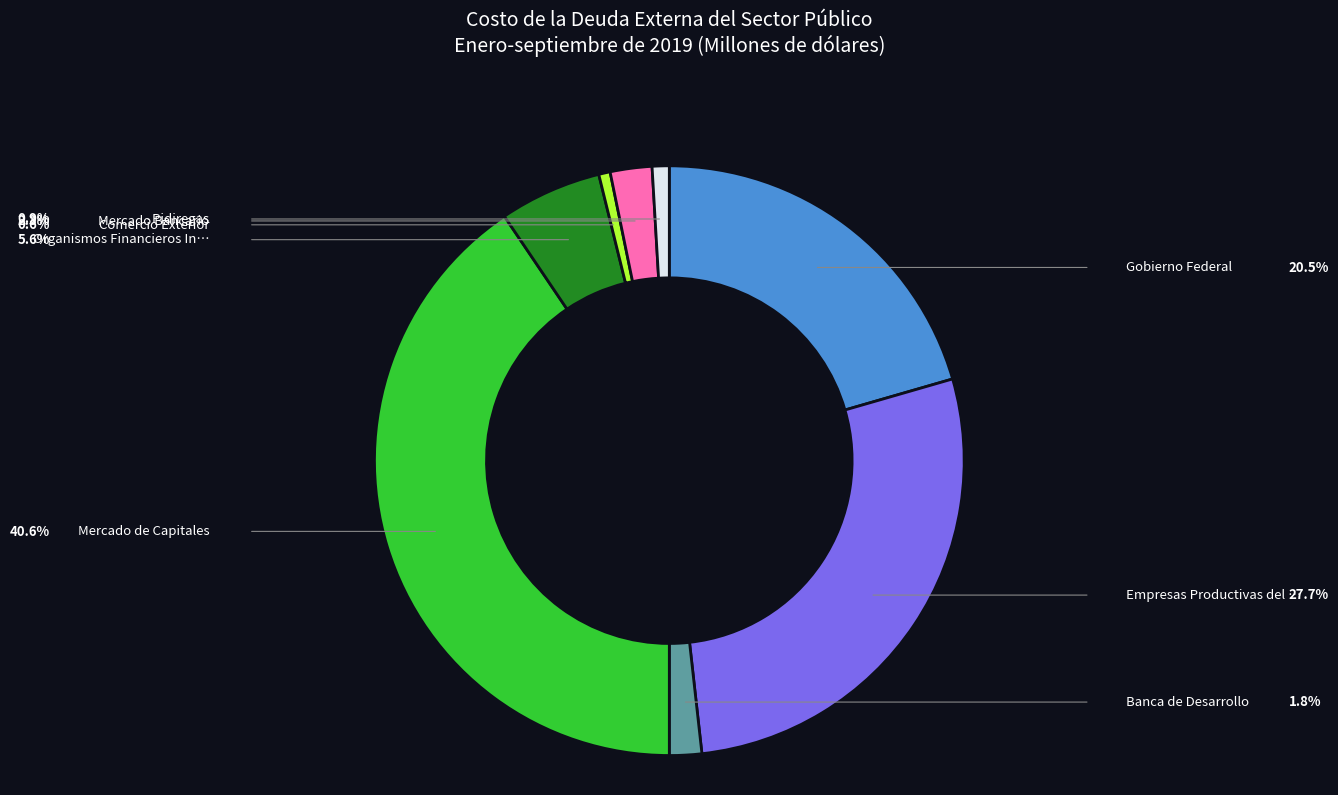

How many segments does this pie chart have?

8